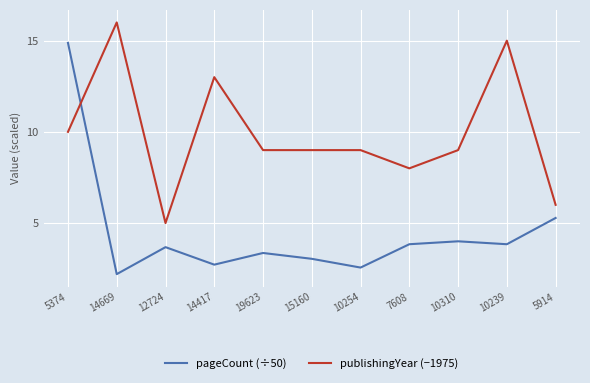

At which category does publishingYear (−1975) reach its first local peak?

14669